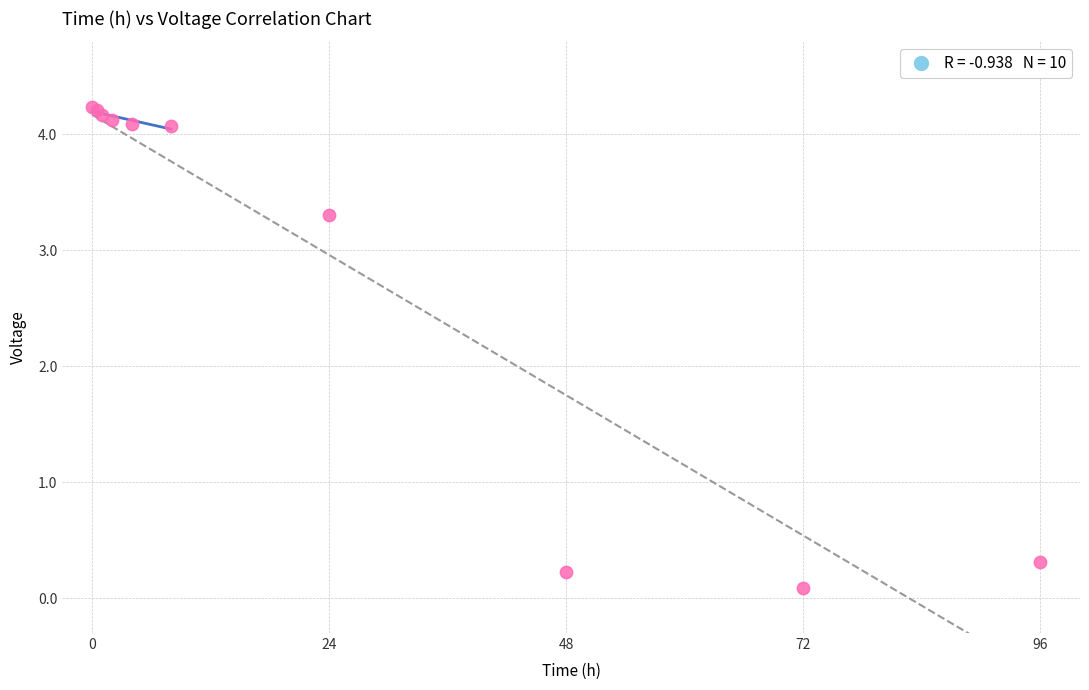

What Y value in the scatter plot is closest to 2?

3.3